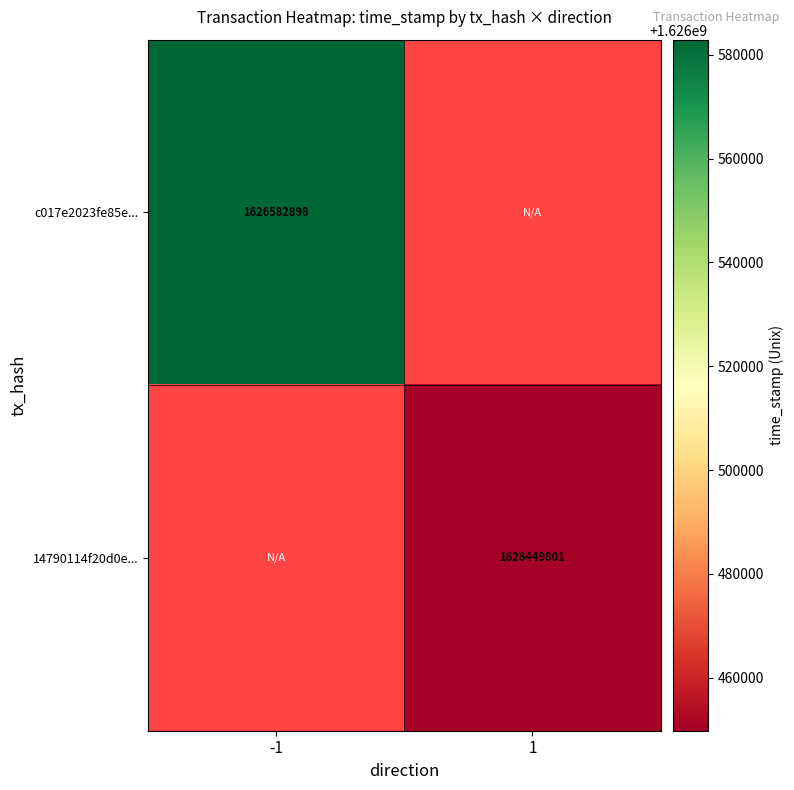

The c017e2023fe85e... series shows 2609724408 at -1. True or false?

False